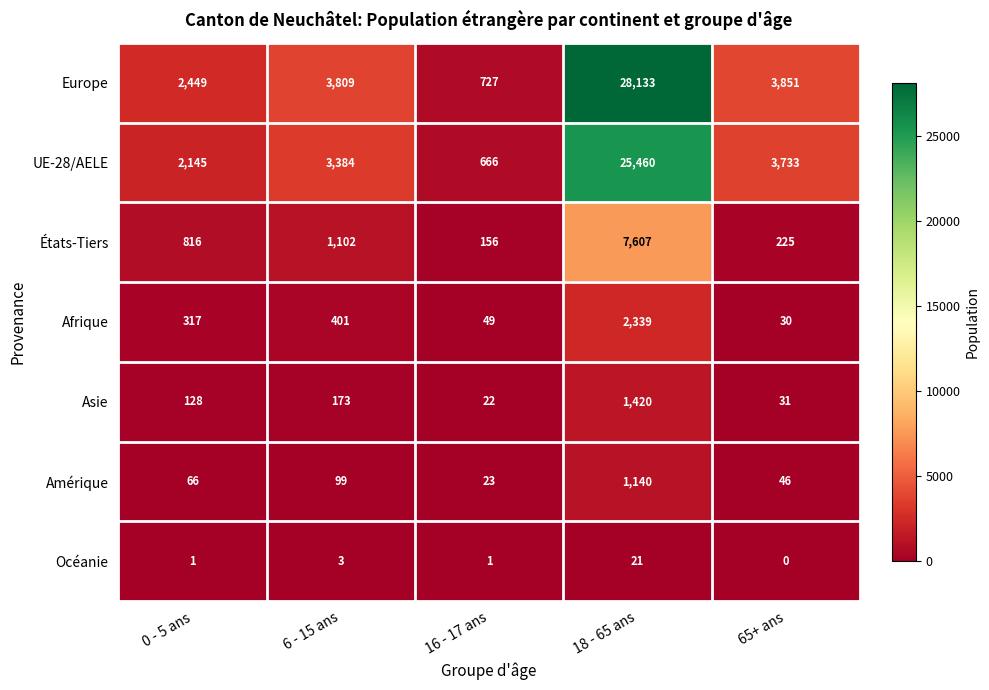

How many series are shown in this chart?

7